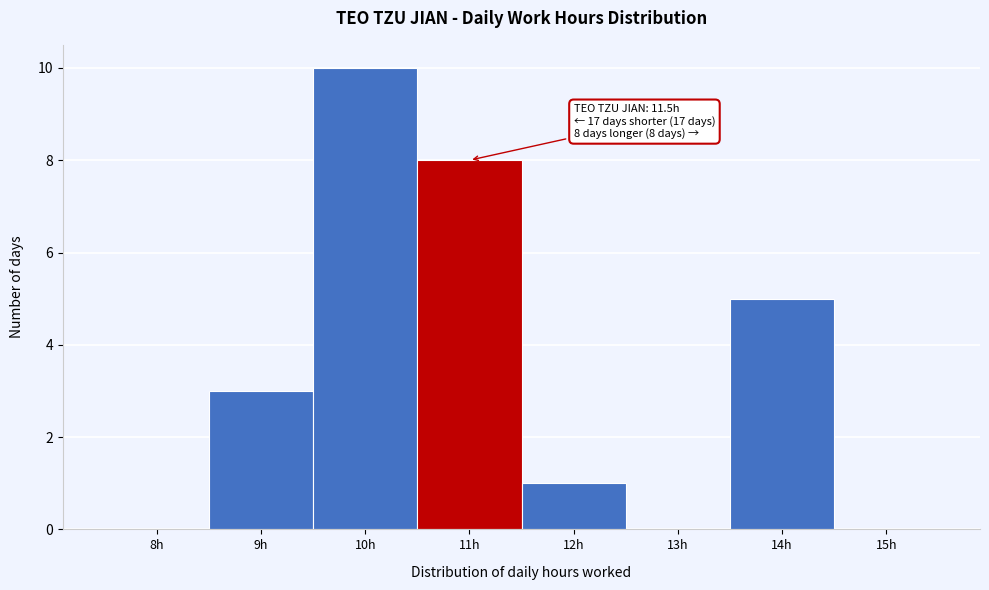

Reading left to right, what are all the values shown in this chart?

8h=0	9h=3	10h=10	11h=8	12h=1	13h=0	14h=5	15h=0